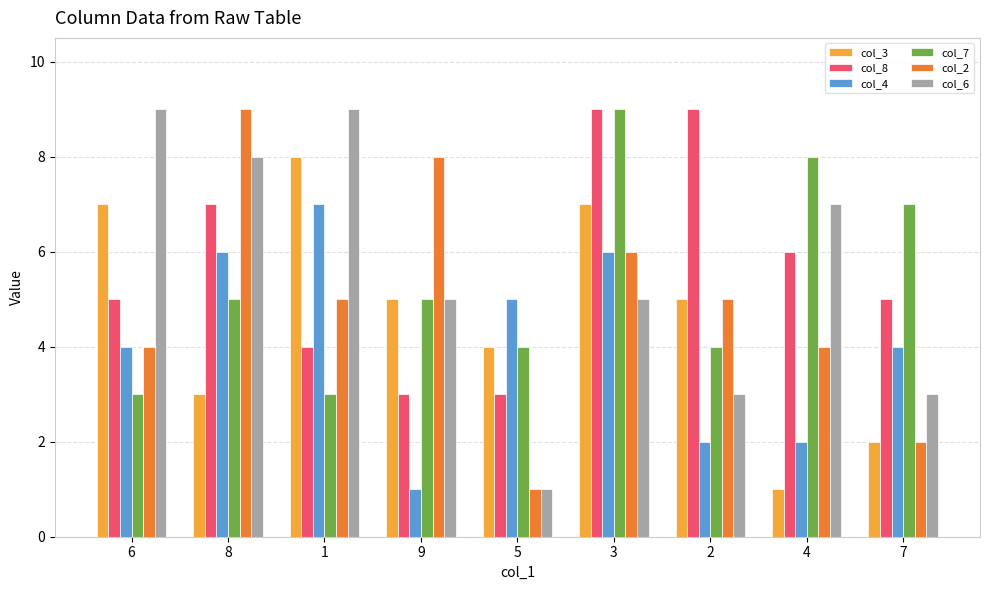

Which series changed the most between 1 and 9?

col_4